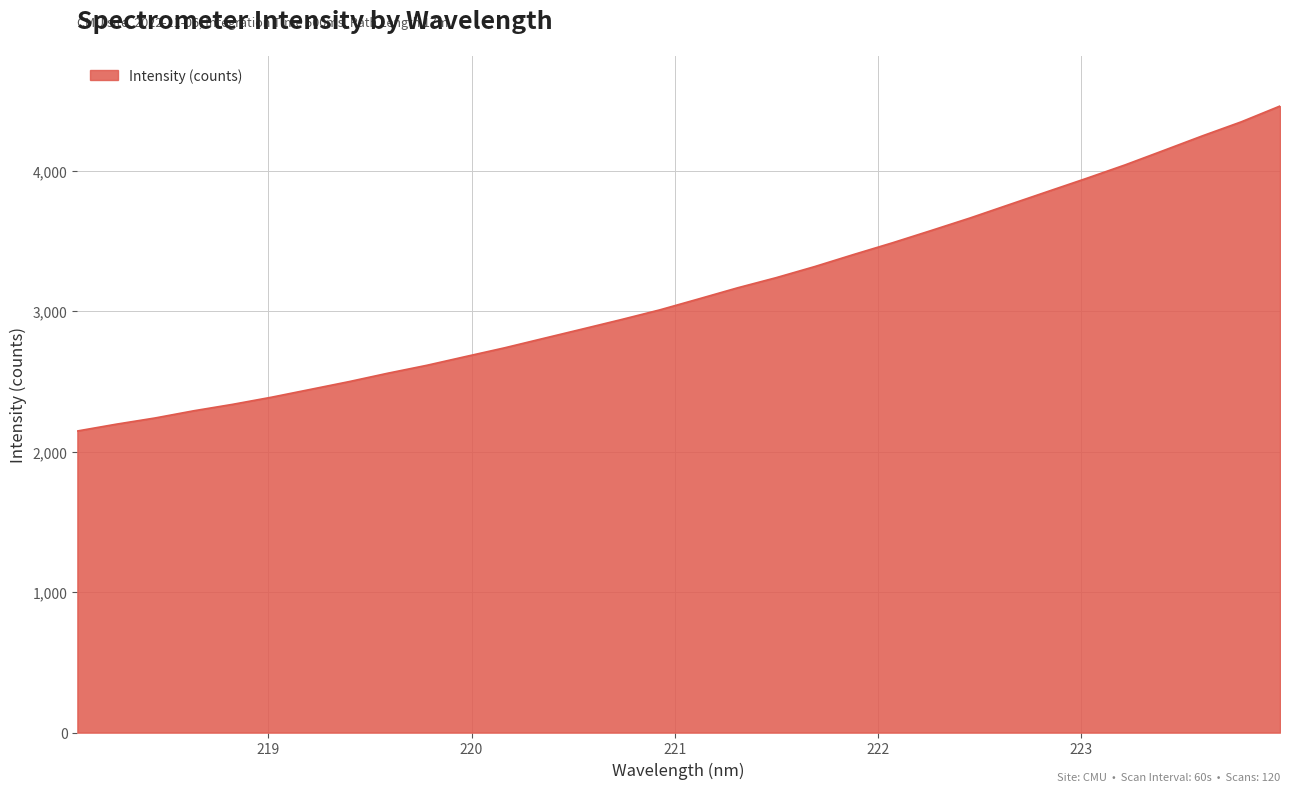

What is the maximum value shown in the chart?

4459.8